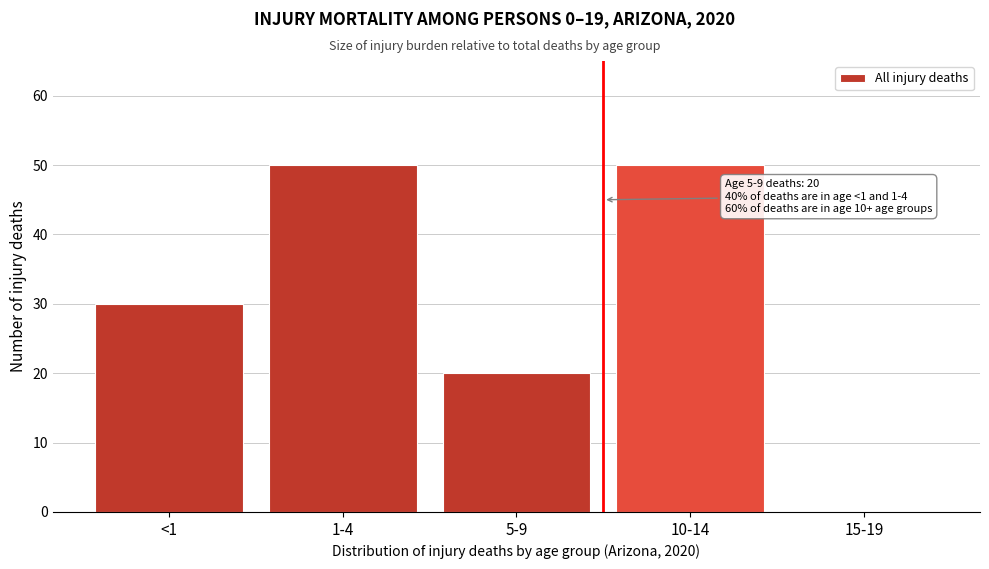

Reading left to right, list all the values displayed in this chart.

<1=30	1-4=50	5-9=20	10-14=50	15-19=0